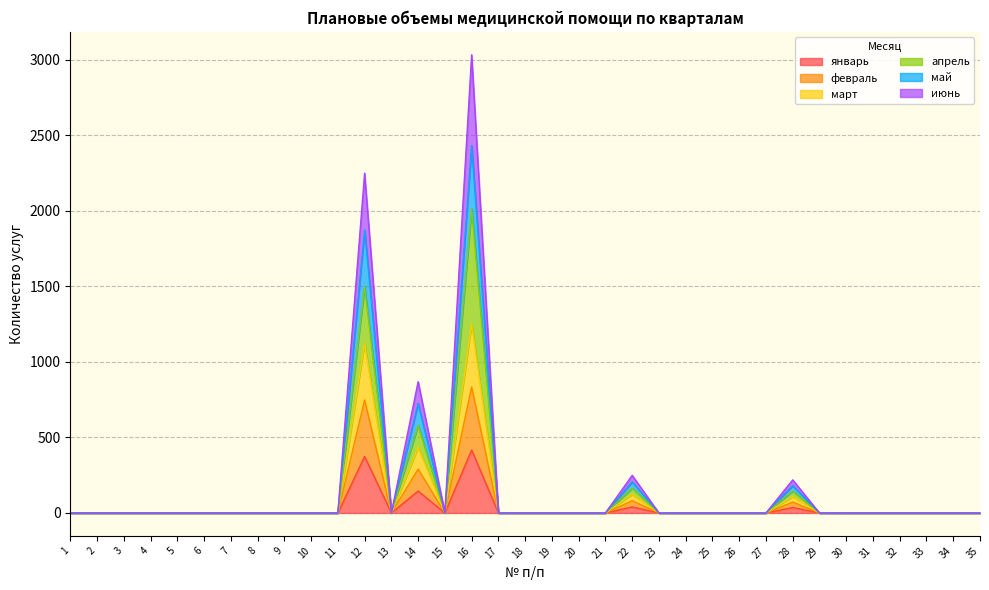

How many lines are shown in the chart?

6